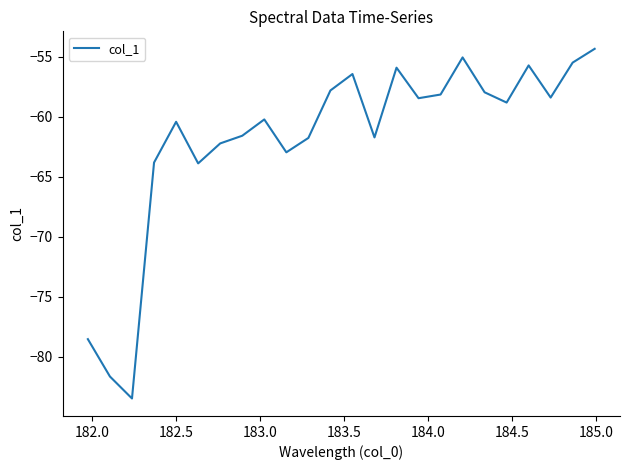

What is the smallest value displayed?

-83.5